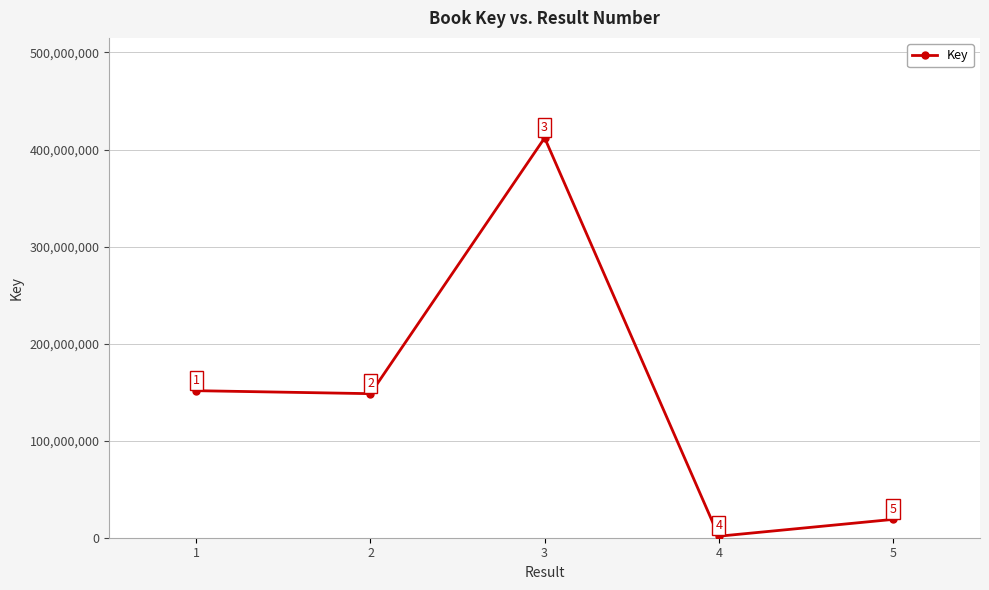

What is the smallest value displayed?

1549674